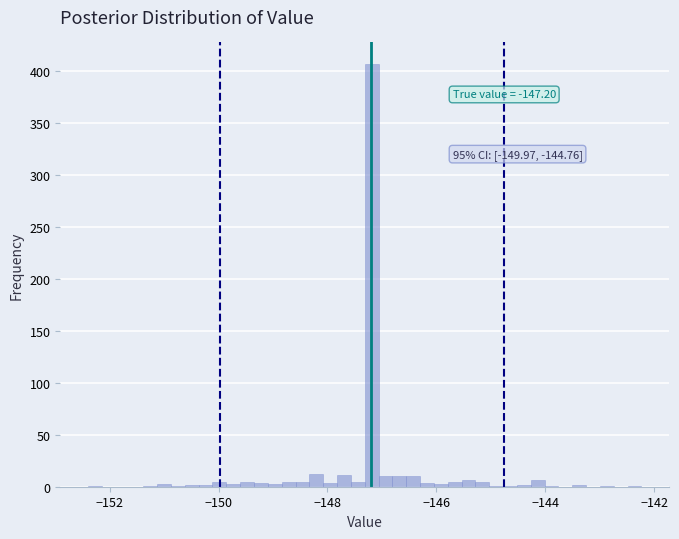

Read against the x-axis, roughly where is the centre of the tallest bar?

-147.2